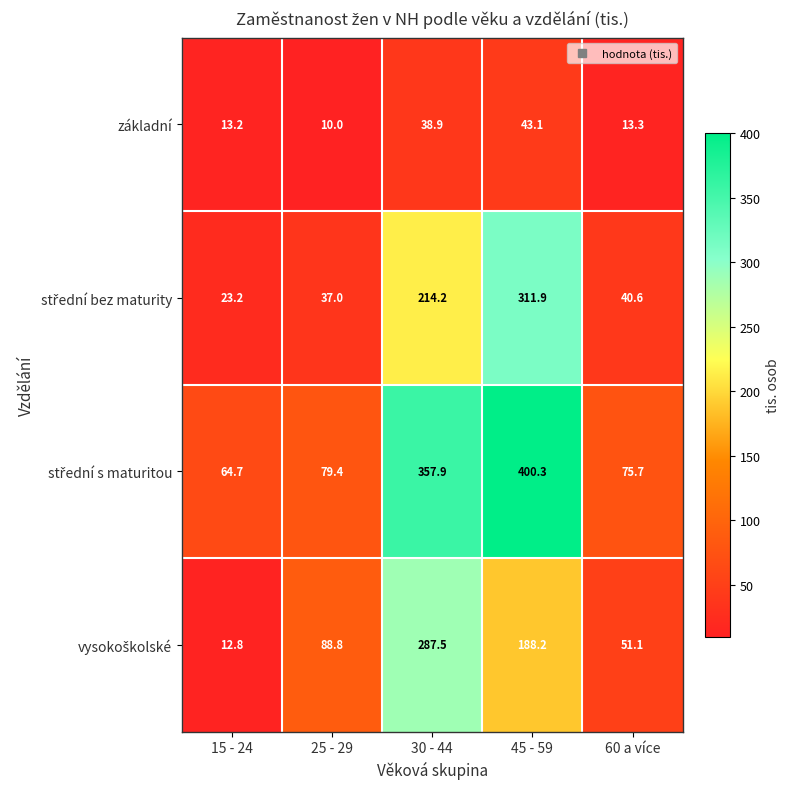

What is the spread (max minus min) of values at 60 a více?

62.4